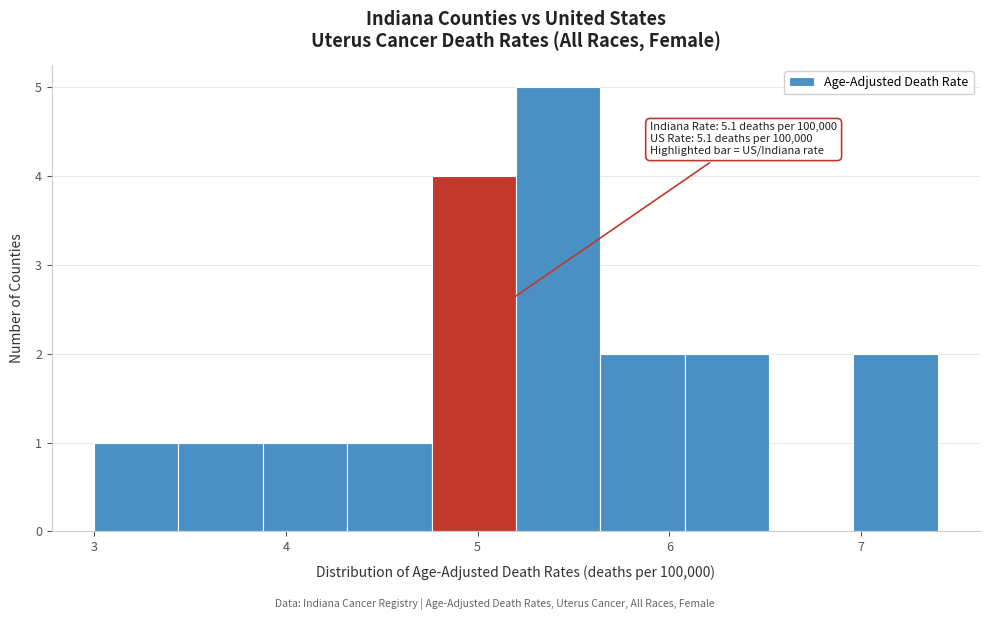

Which range on the x-axis has the tallest bar?

5.20 to 5.64